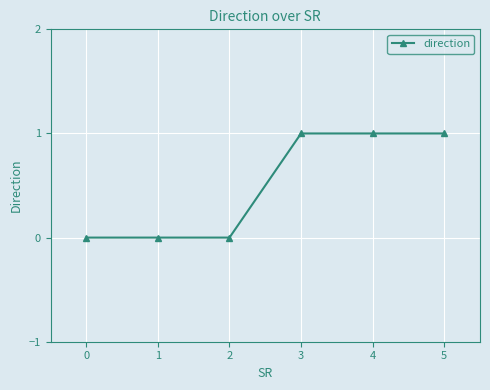

Is this an area chart (filled region under the line)?

No